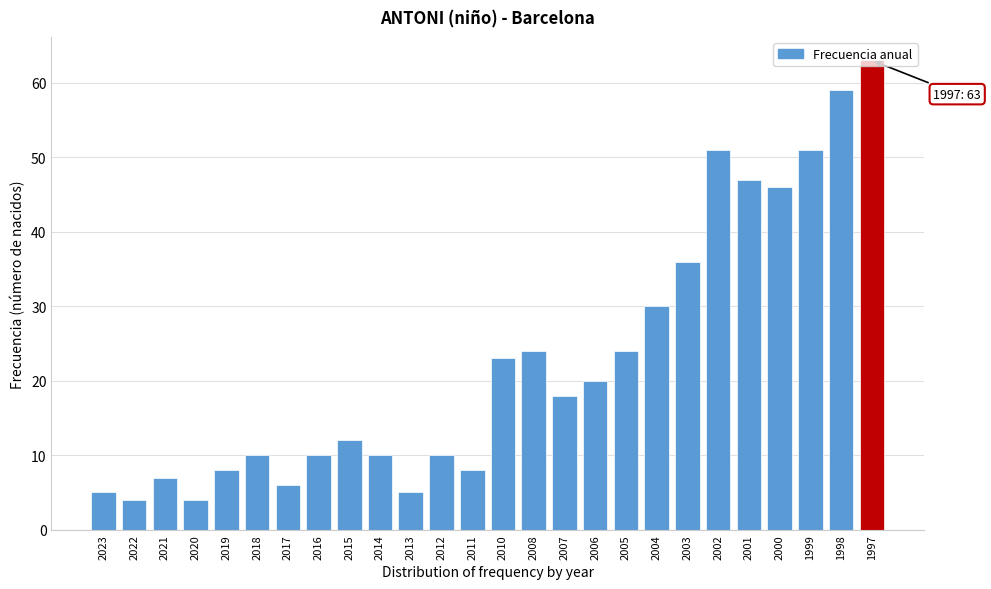

Which category has the highest value across all series?

1997